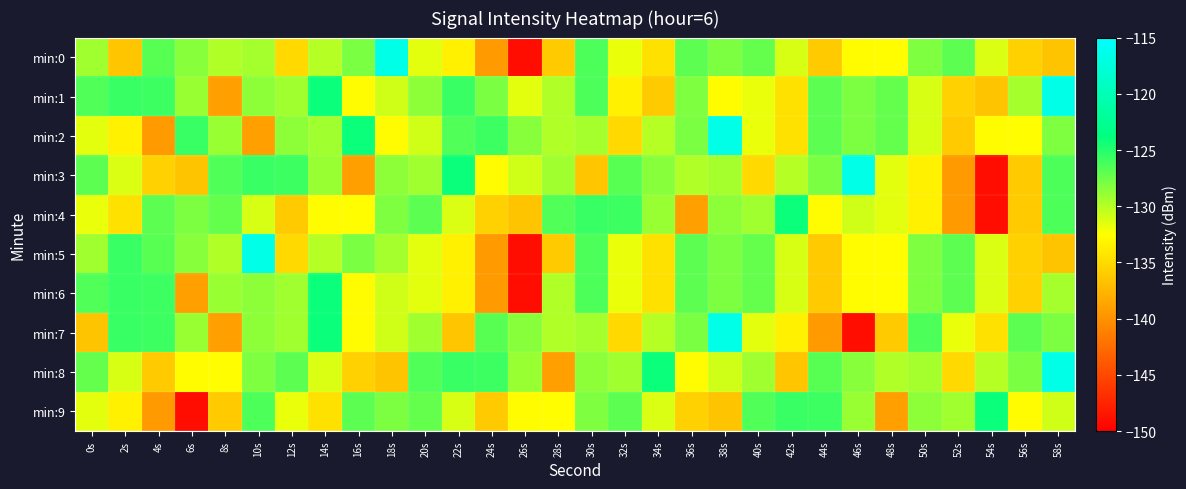

Which series has the largest range (max minus min)?

min:0